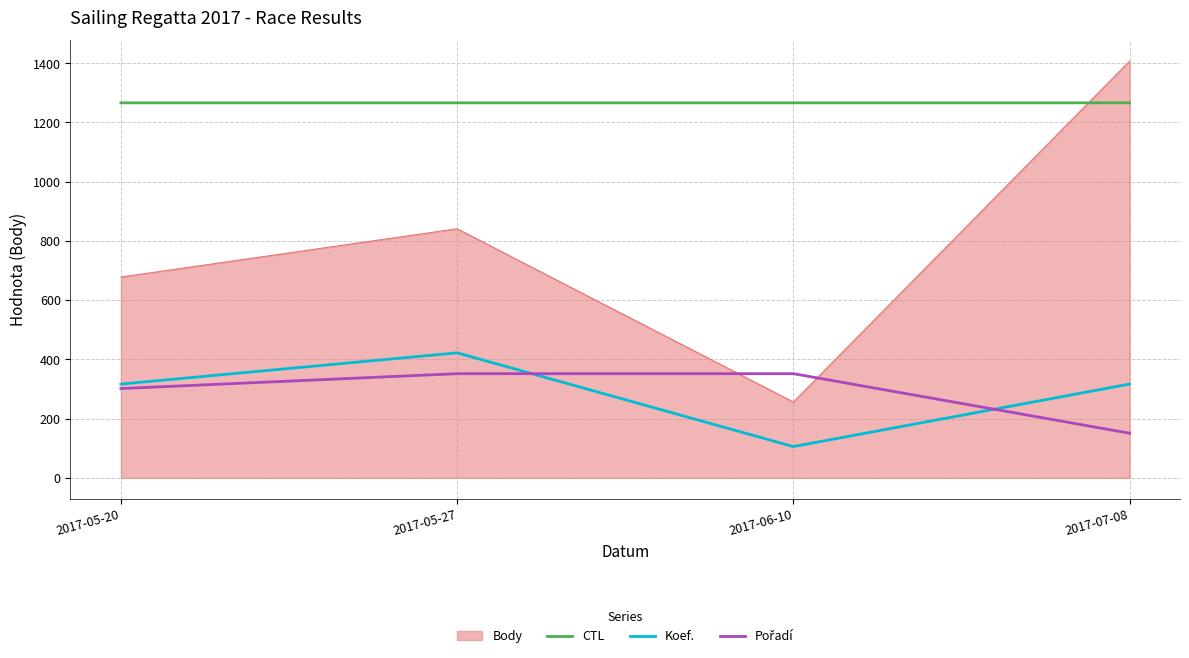

Which series has the widest spread of values?

Body